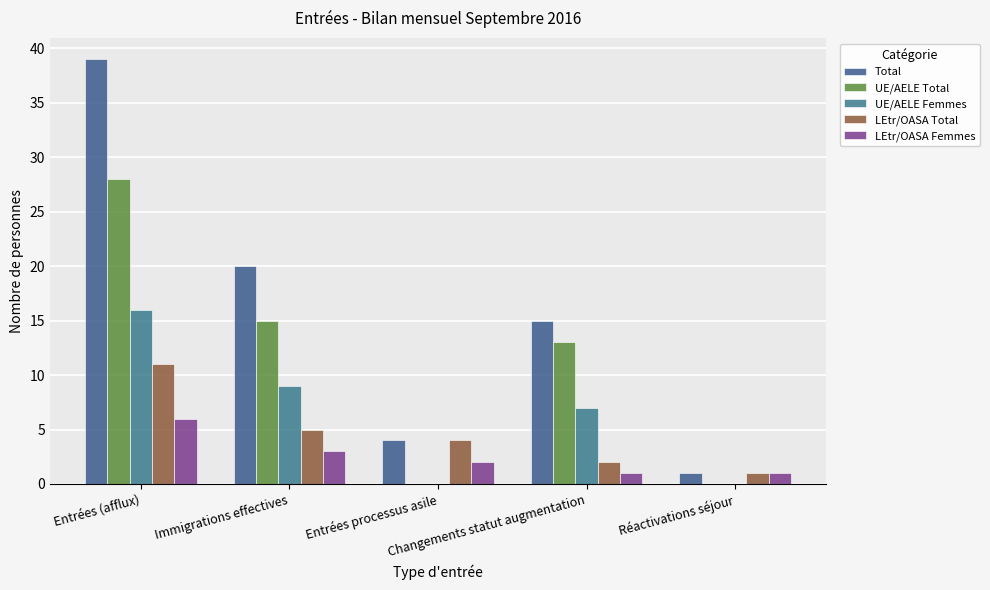

What is the difference between the LEtr/OASA Femmes values at Immigrations effectives and Réactivations séjour?

2